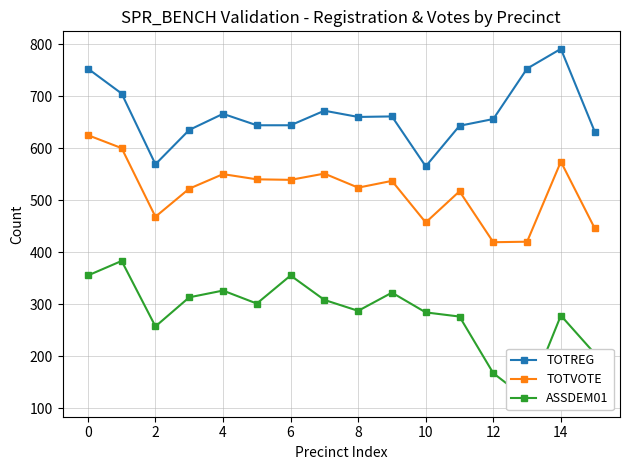

Which category has the highest value in the TOTREG series?

14